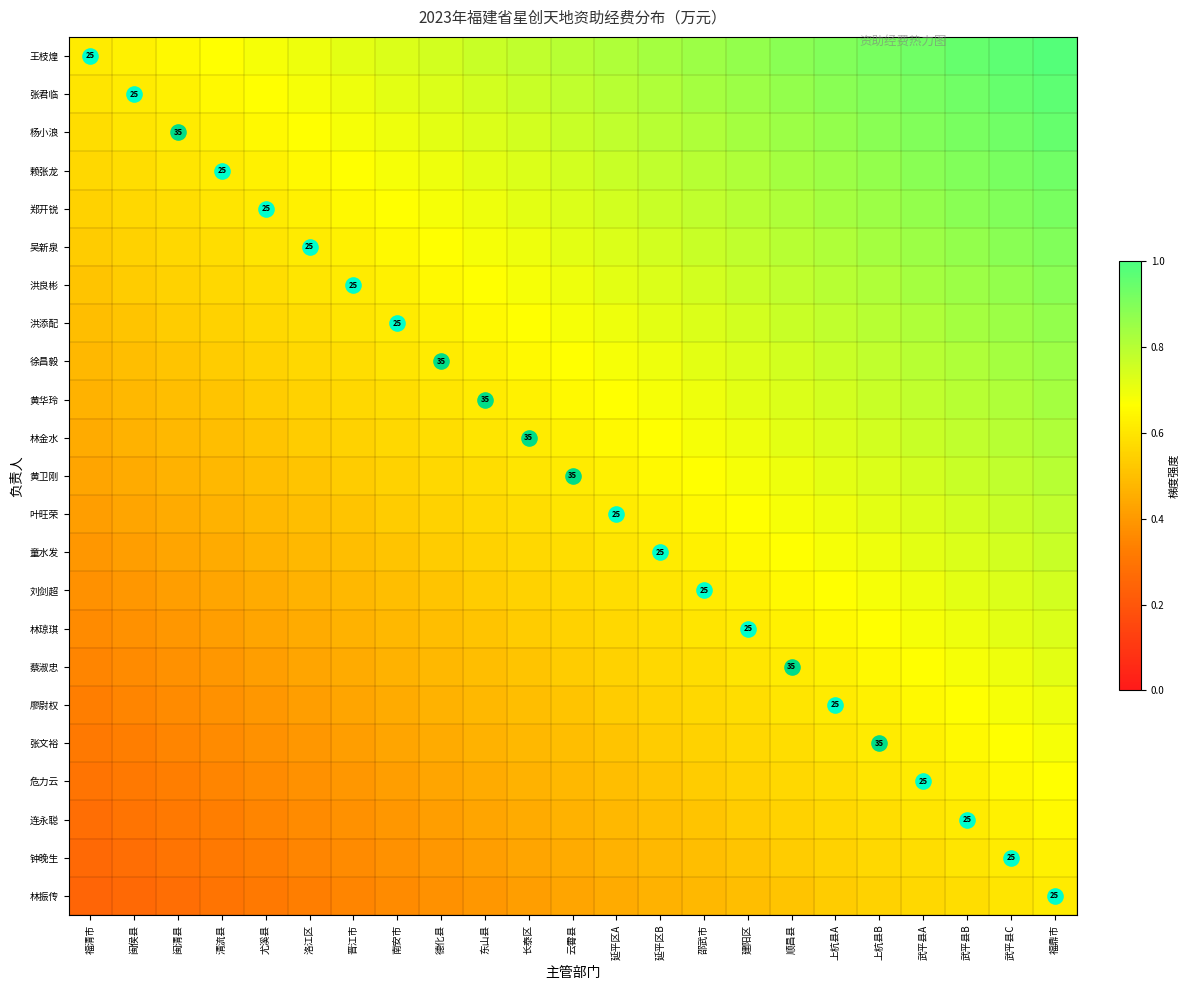

At which category does the chart reach its minimum across all series?

福清市